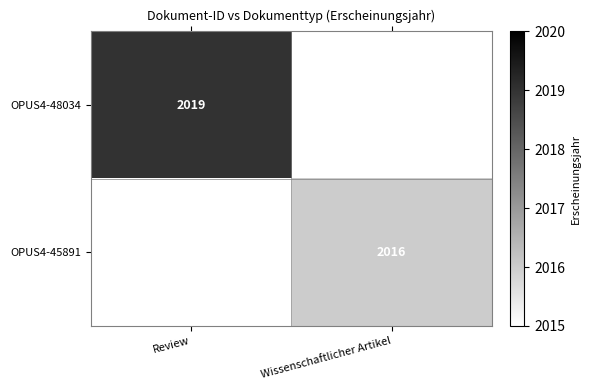

The OPUS4-48034 series shows 964 at Review. True or false?

False